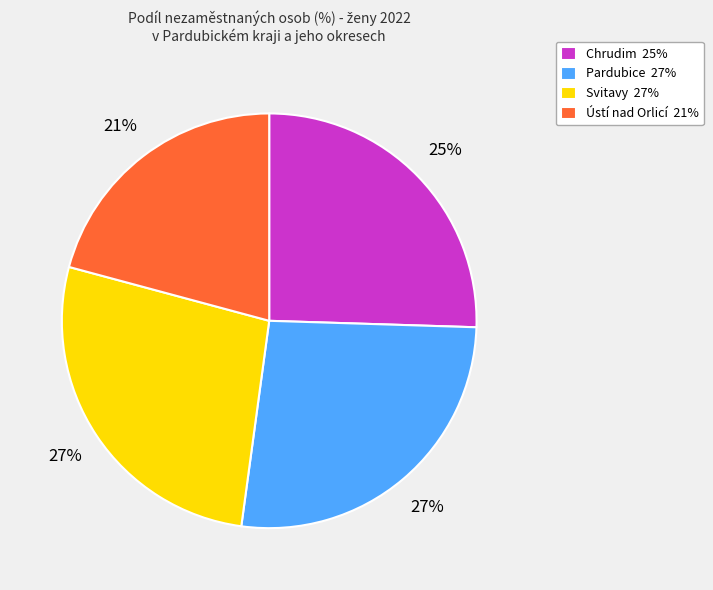

Between Chrudim and Svitavy, which is larger?

Svitavy